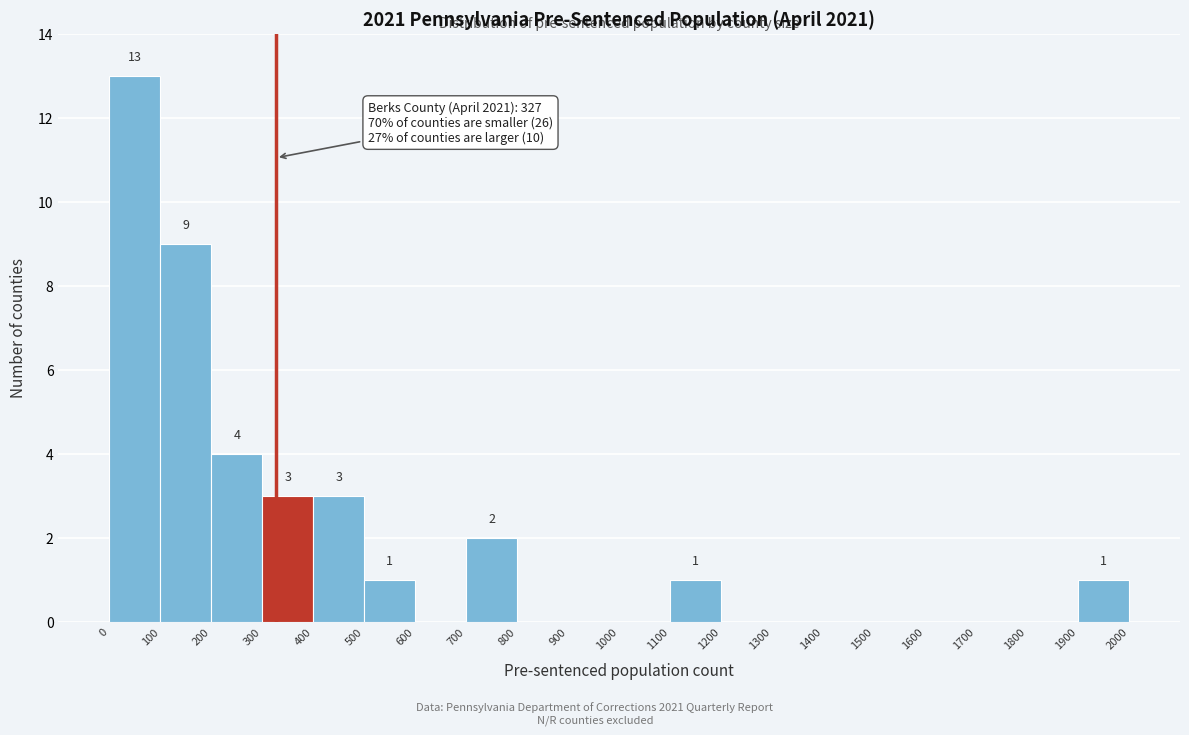

Which range on the x-axis has the tallest bar?

0 to 100